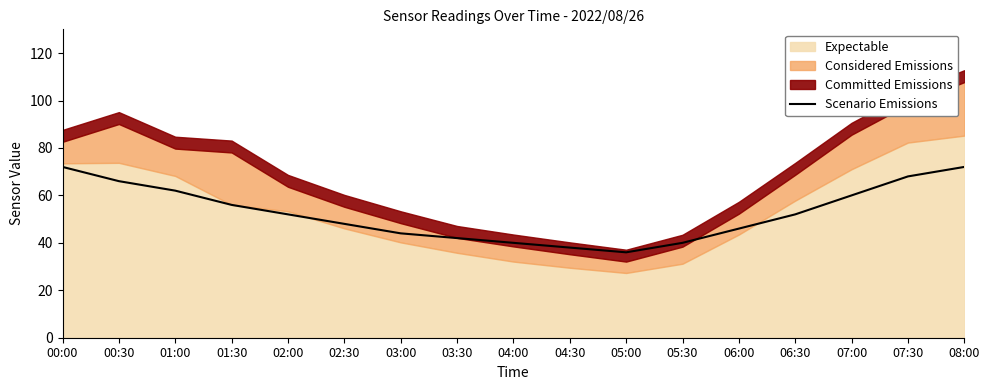

Read the value at 07:30.

68.0